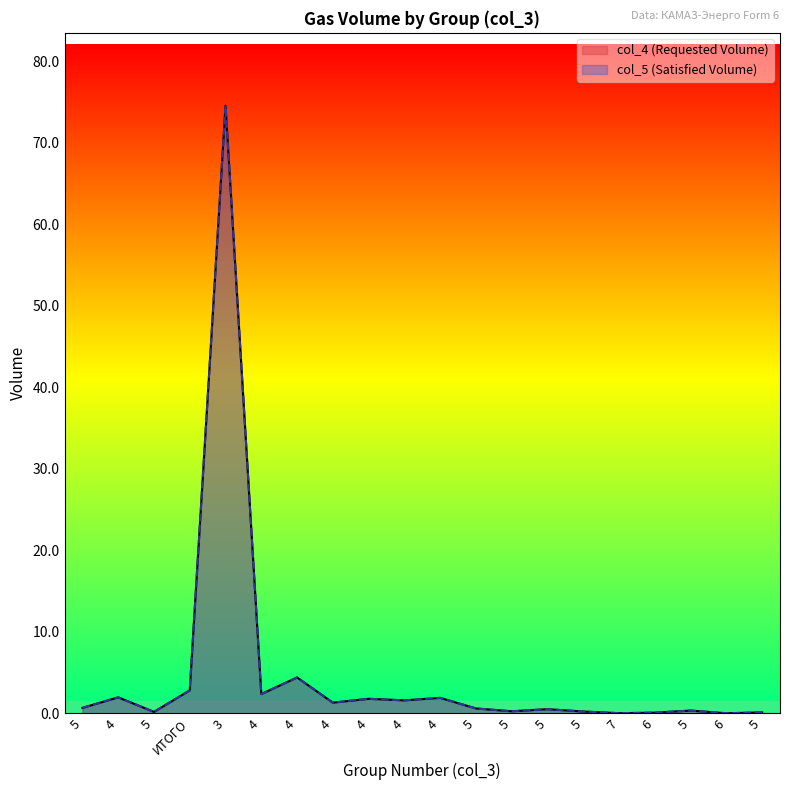

How many lines are shown in the chart?

2